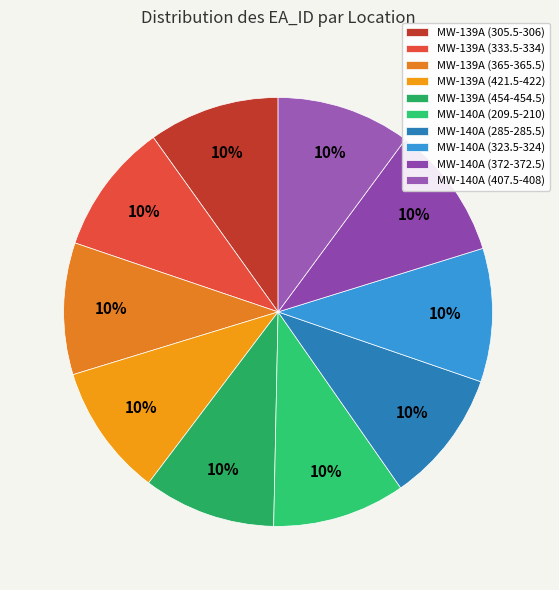

What percentage is the MW-139A (365-365.5) slice, to the nearest percent?

10%